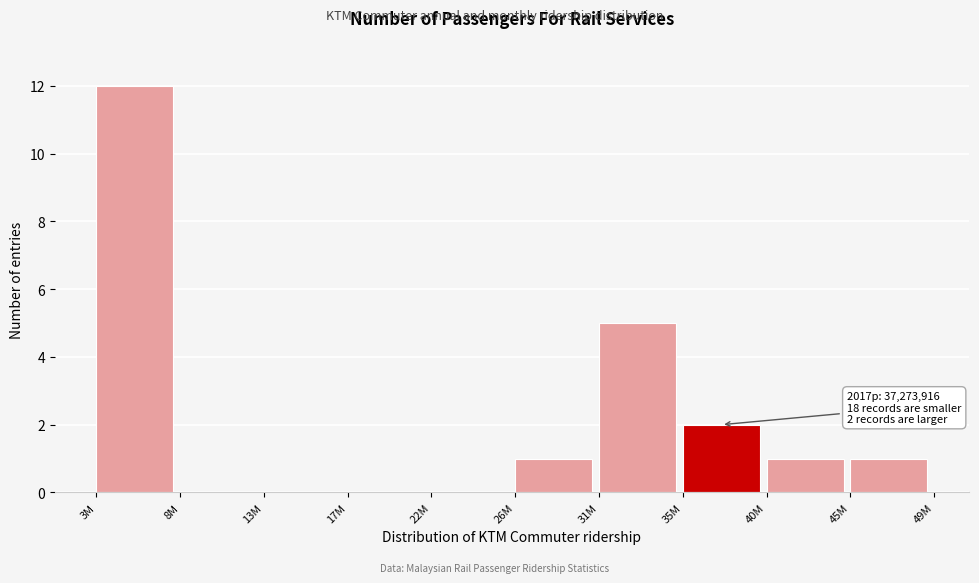

Reading left to right, list all the values displayed in this chart.

3M=12	8M=0	13M=0	17M=0	22M=0	26M=1	31M=5	35M=2	40M=1	45M=1